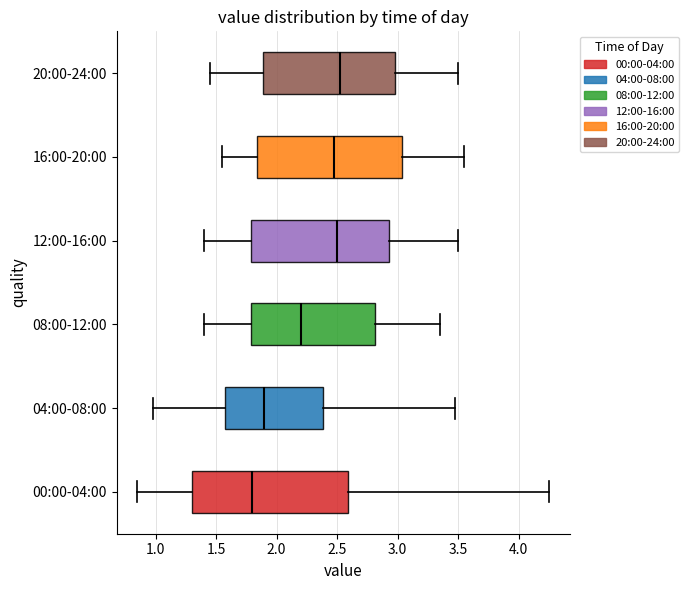

Reading bottom to top, transcribe this box plot: for each box, give where its median line is, the range the box spans, and where its two whiskers end, as read against the x-axis. The values are not printed on the chart, so give them approximately, as read against the axis.

00:00-04:00: median 1.80, box 1.30 to 2.60, whiskers 0.85 to 4.25
04:00-08:00: median 1.90, box 1.60 to 2.40, whiskers 1.00 to 3.45
08:00-12:00: median 2.20, box 1.80 to 2.80, whiskers 1.40 to 3.35
12:00-16:00: median 2.50, box 1.80 to 2.95, whiskers 1.40 to 3.50
16:00-20:00: median 2.50, box 1.85 to 3.05, whiskers 1.55 to 3.55
20:00-24:00: median 2.55, box 1.90 to 3.00, whiskers 1.45 to 3.50